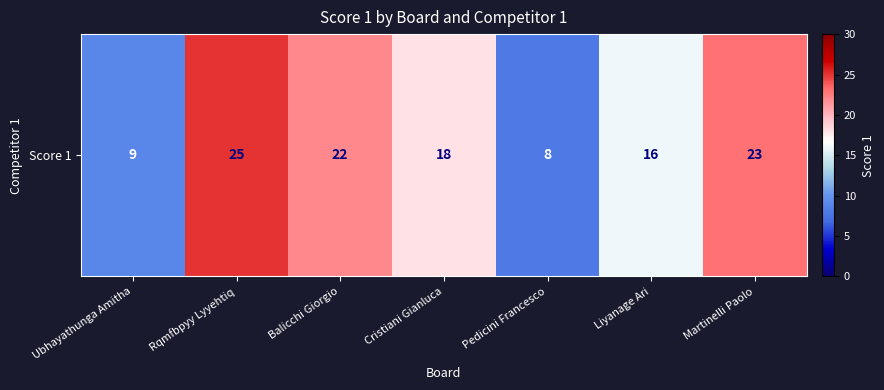

What is the sum of all values?

121